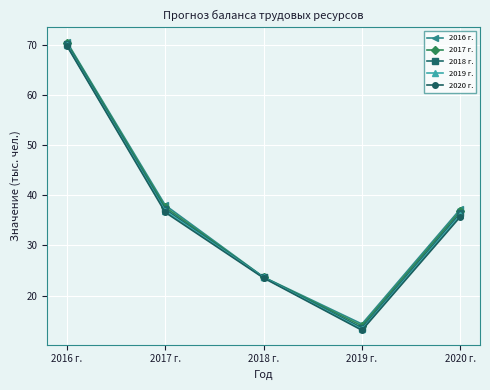

What is the label of the 2nd point from the right?

2019 г.